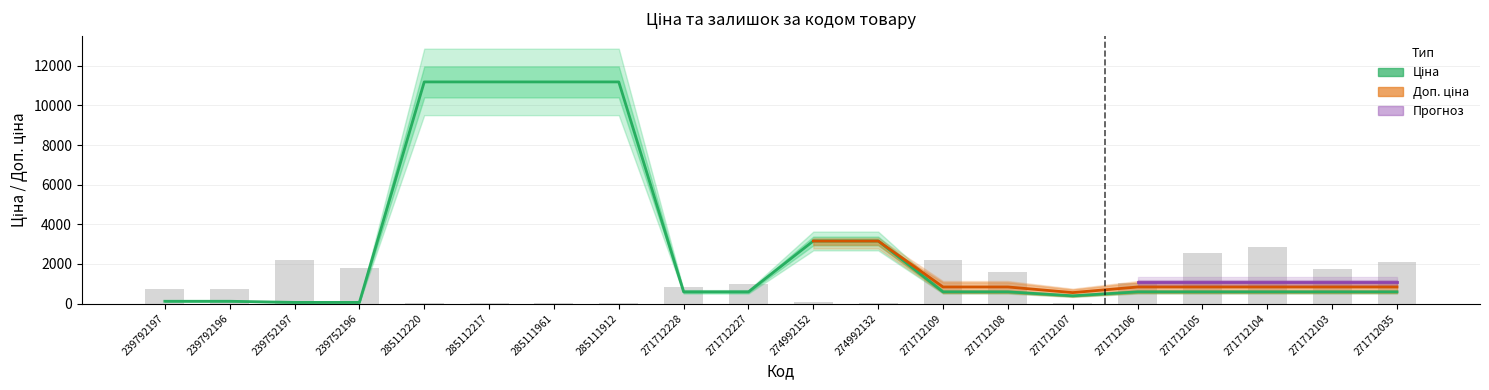

What is the label of the 12th bar from the right?

271712228